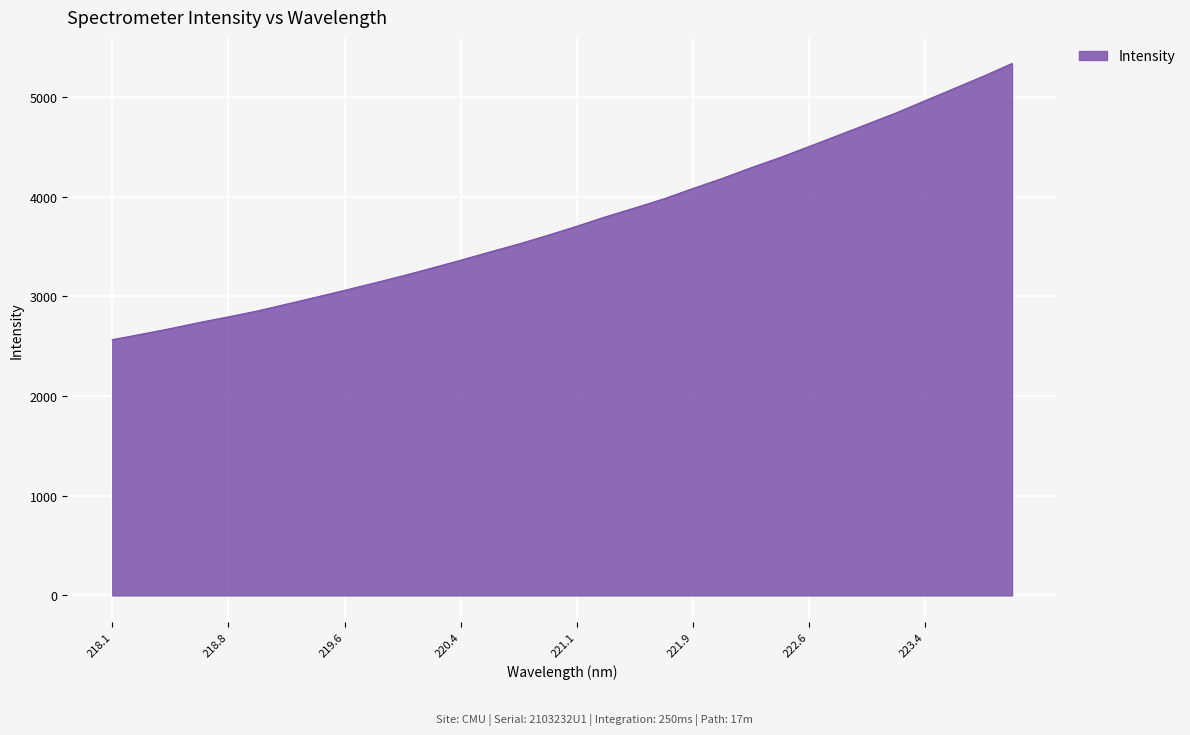

What is the greatest value displayed?

5335.1